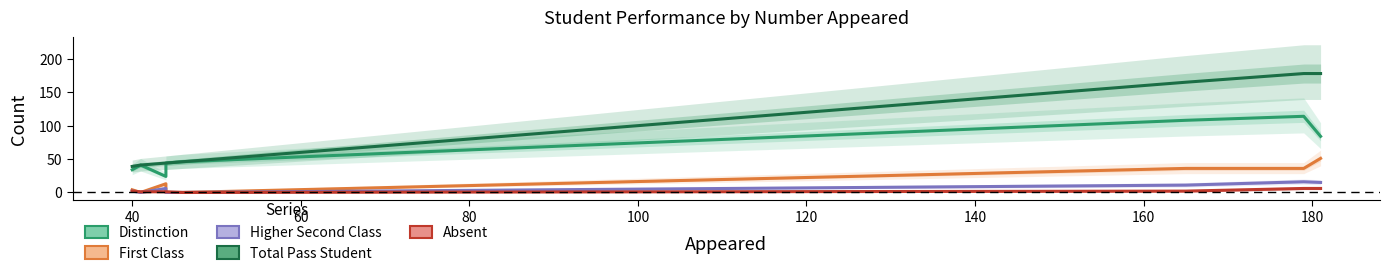

What are all the series names shown in the legend?

Distinction, First Class, Higher Second Class, Total Pass Student, Absent